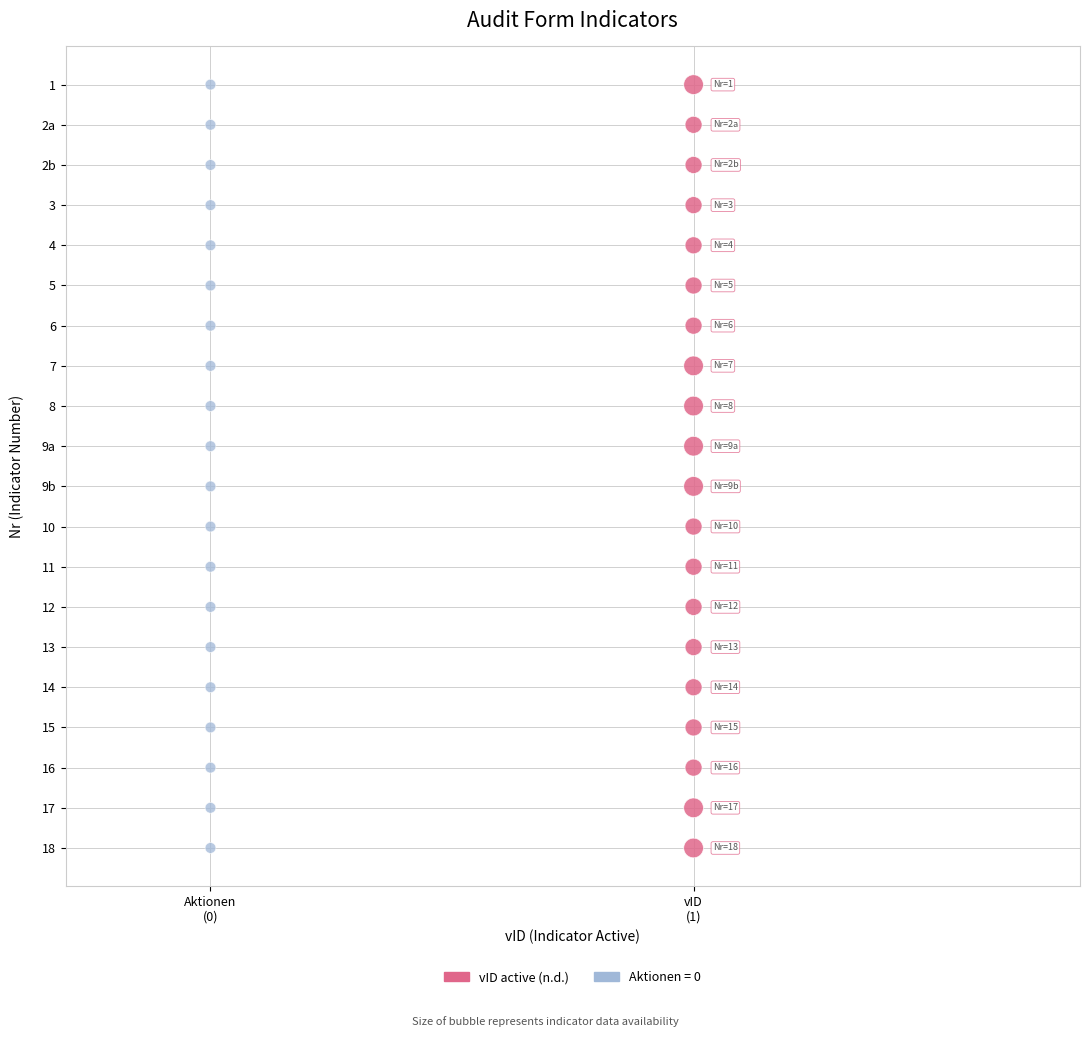

What are all the series names shown in the legend?

vID active (n.d.), Aktionen = 0